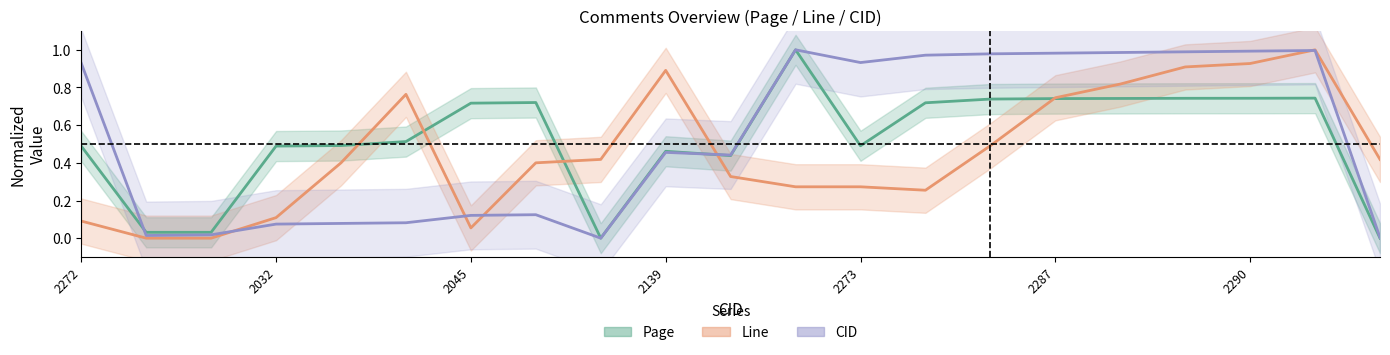

True or false: Page (normalized) and CID (normalized) cross at least once.

True